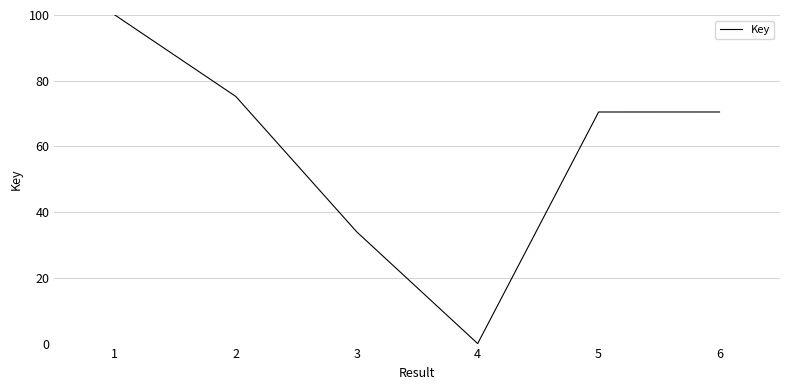

Which label corresponds to the largest value in the chart?

1